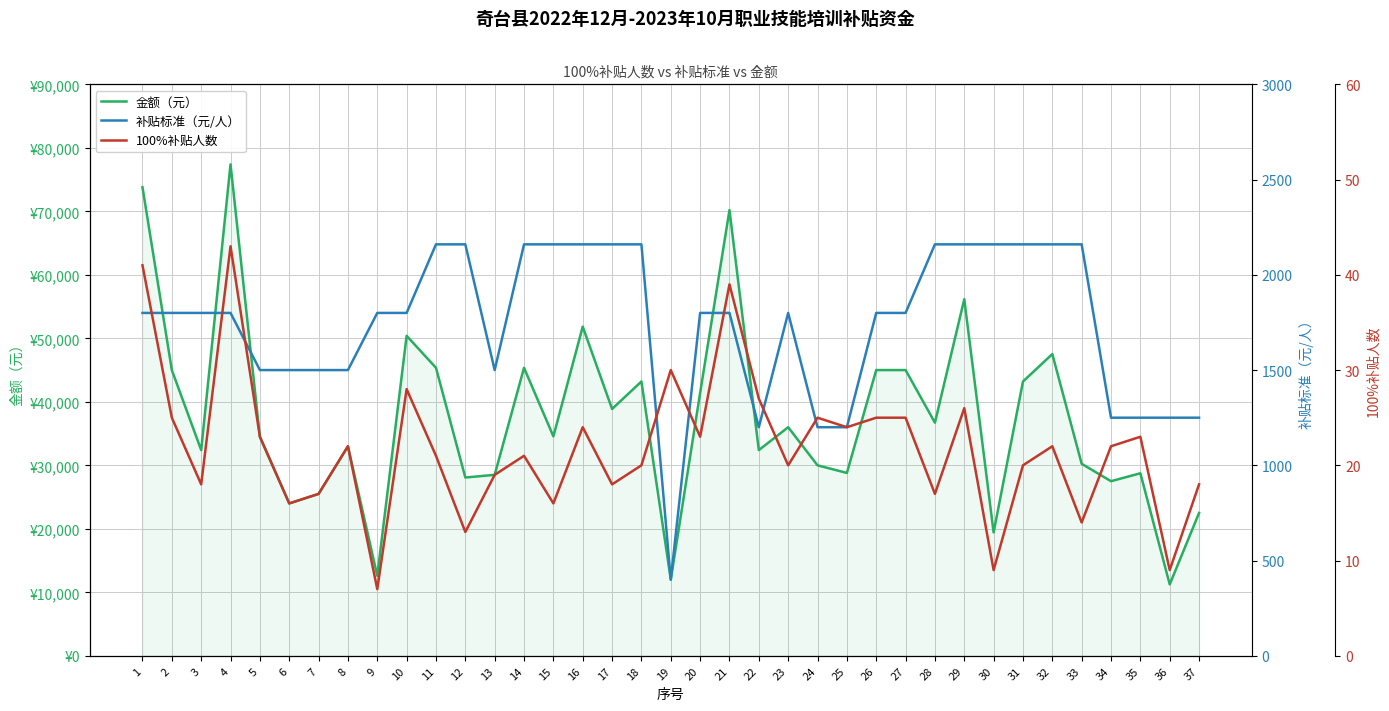

Which category has the highest value in the 100%补贴人数 series?

4